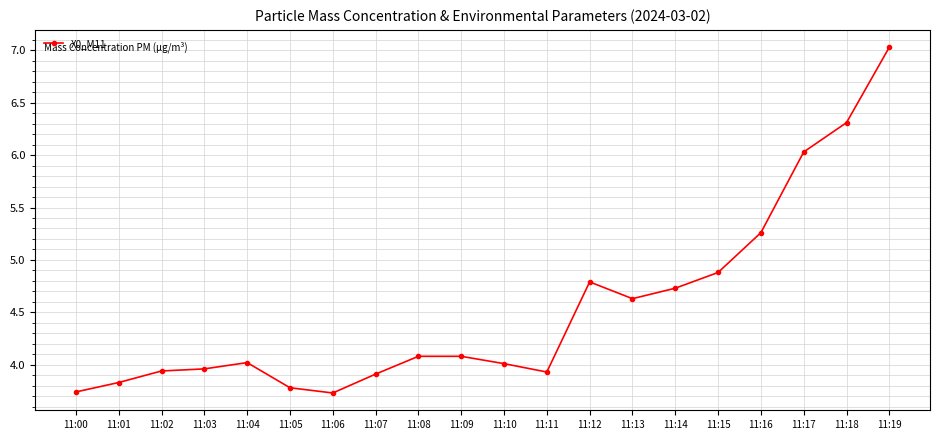

Approximately how many times larger is the value at 11:17 compared to 11:19?

0.9